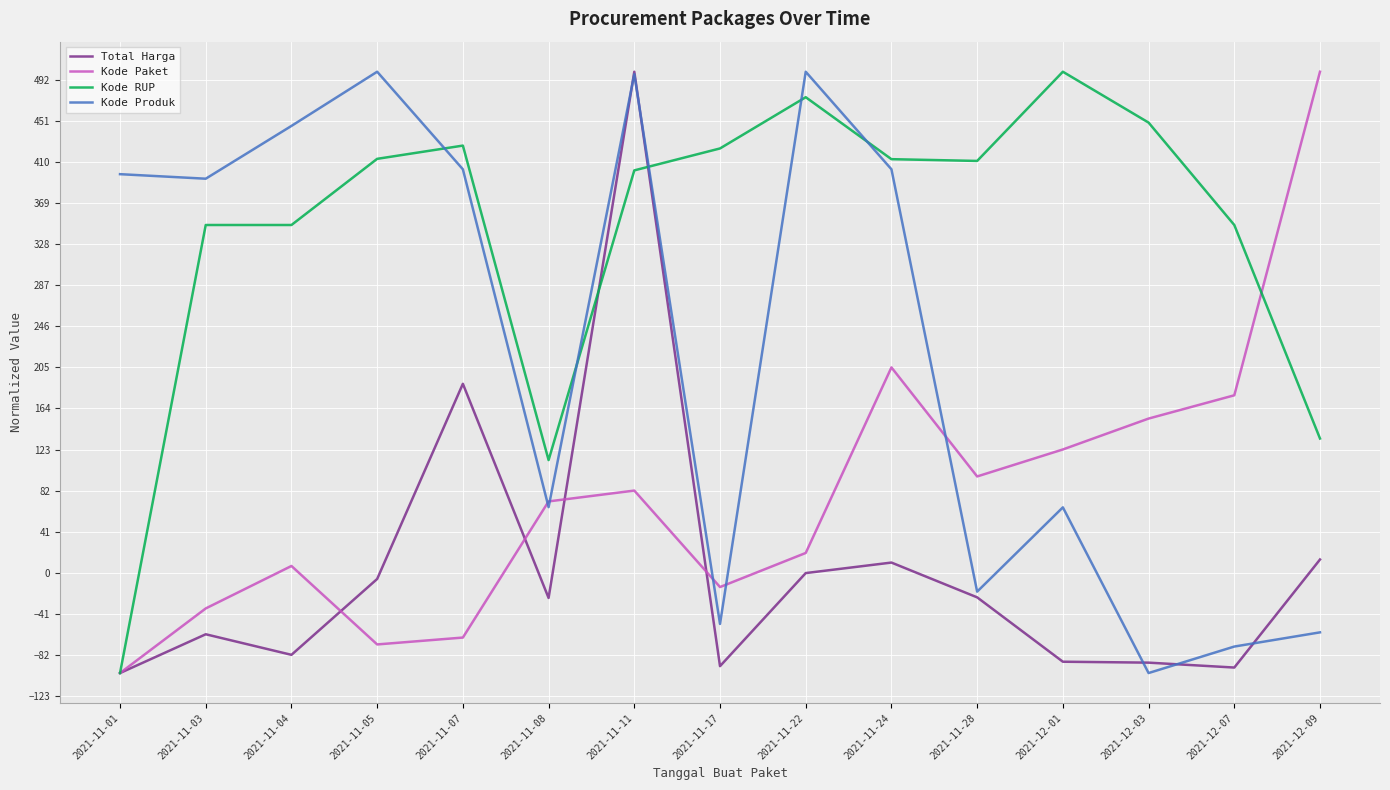

Which series changed the most between 2021-11-04 and 2021-11-22?

Kode RUP